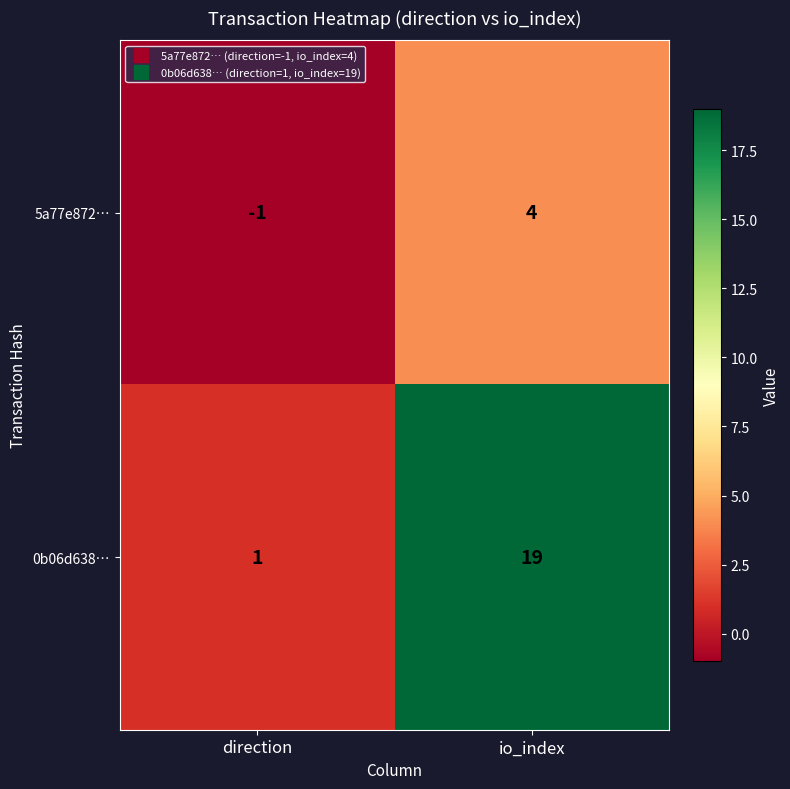

At which category is the sum across all series the highest?

io_index